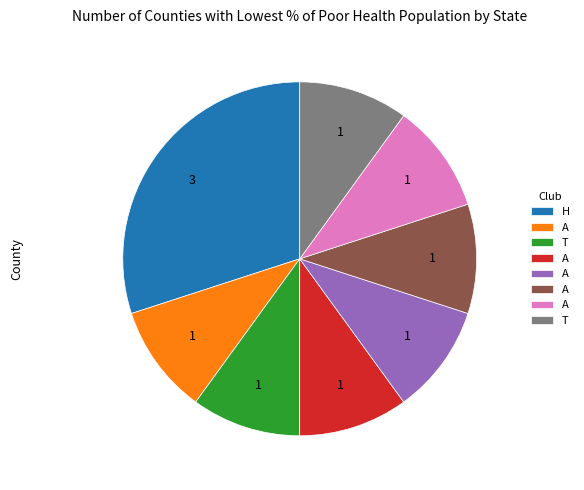

Does any single category account for the majority?

No